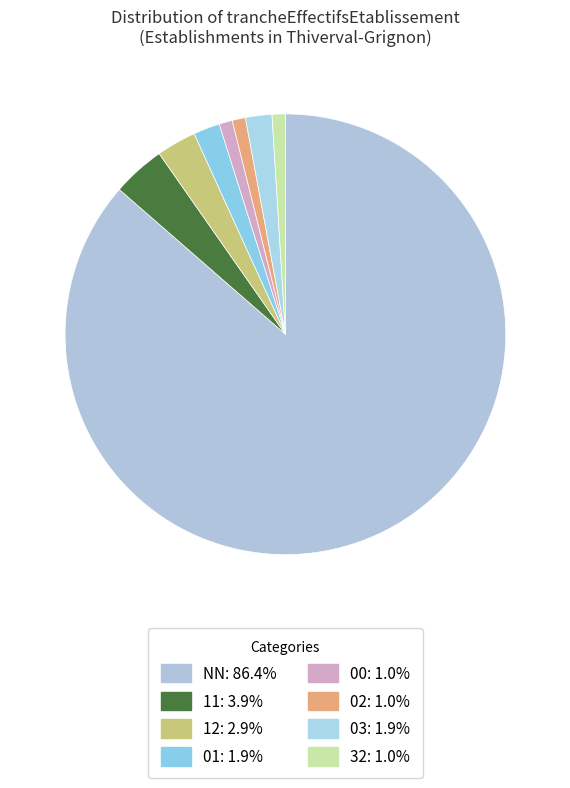

Combined, do 01 and 11 account for over 50%?

No